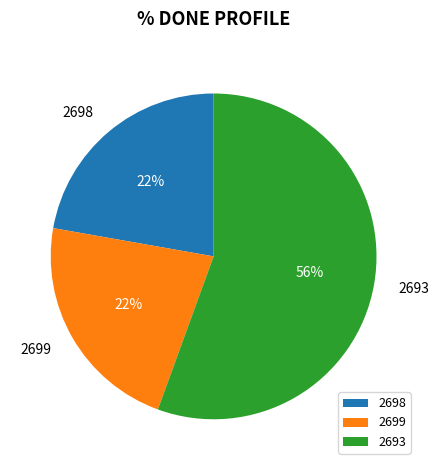

Approximately how many times larger is the value at 2699 compared to 2693?

0.4